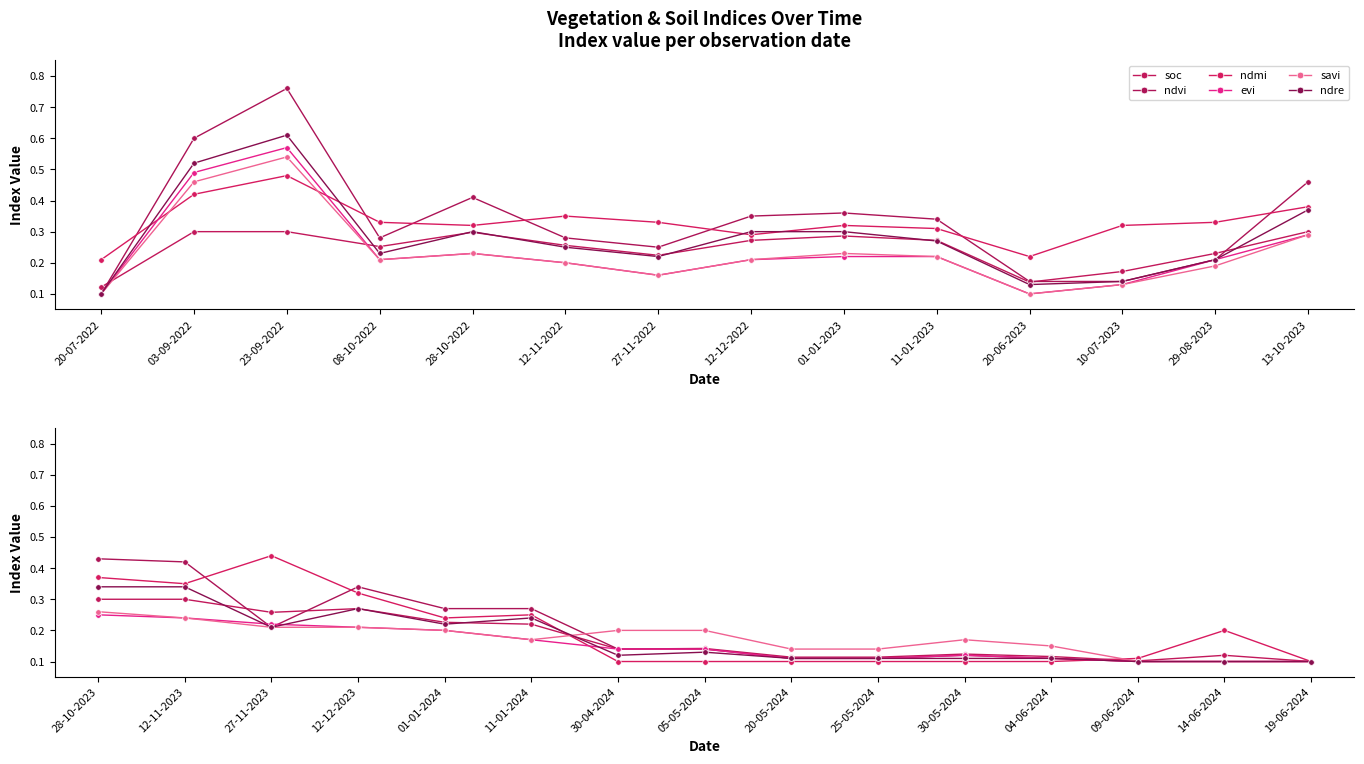

What is the spread (max minus min) of values at 11-01-2024?

0.1